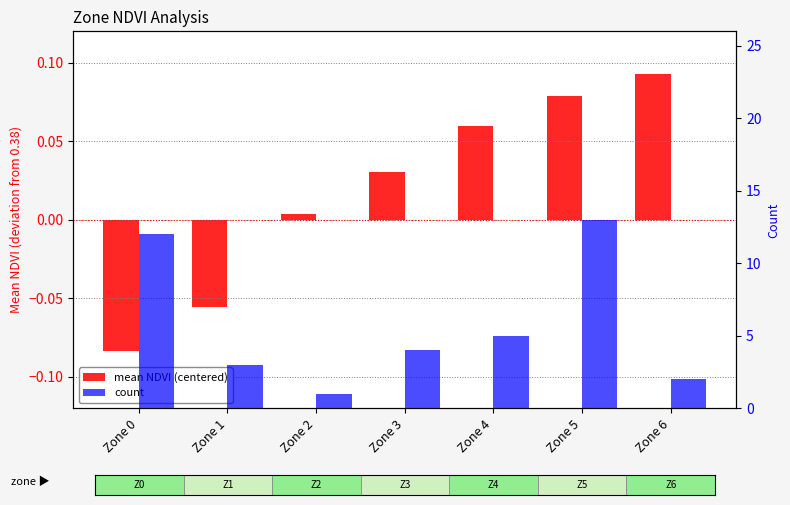

Reading right to left, what are all the values shown in this chart?

mean NDVI (centered): Zone 6=0.1	Zone 5=0.1	Zone 4=0.1	Zone 3=0.0	Zone 2=0.0	Zone 1=-0.1	Zone 0=-0.1
count: Zone 6=2.0	Zone 5=13.0	Zone 4=5.0	Zone 3=4.0	Zone 2=1.0	Zone 1=3.0	Zone 0=12.0